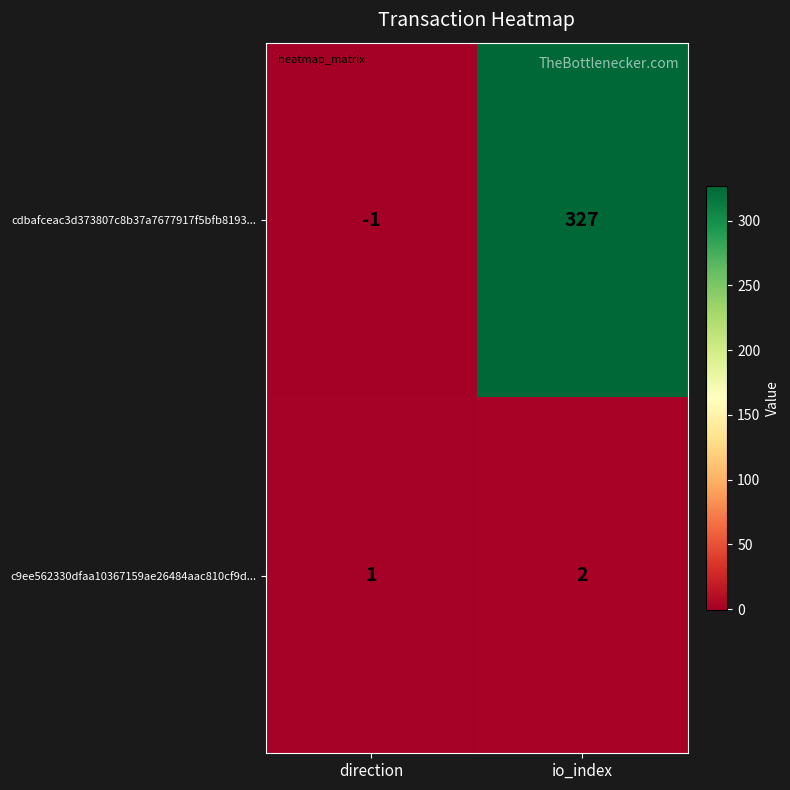

True or false: c9ee562330dfaa10367159ae26484aac810cf9d... has a value of 1 at io_index.

False